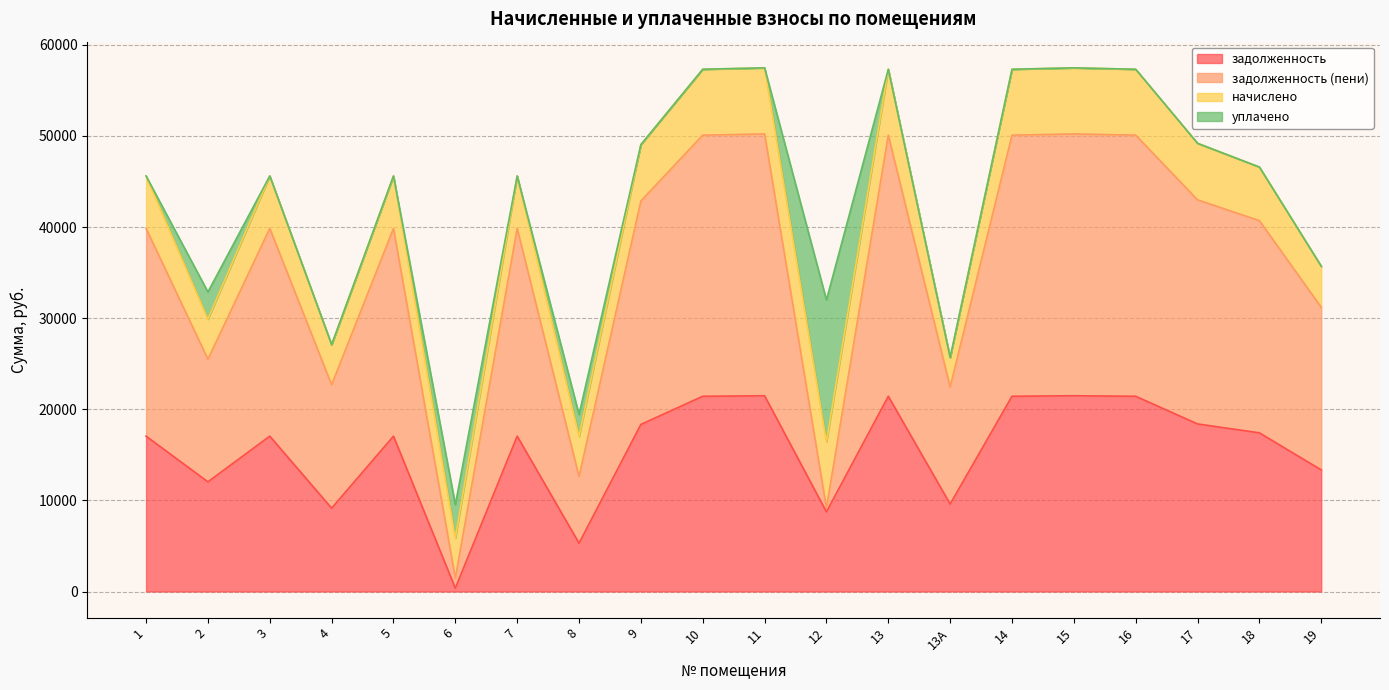

At how many categories does at least one series exceed 34960?

13